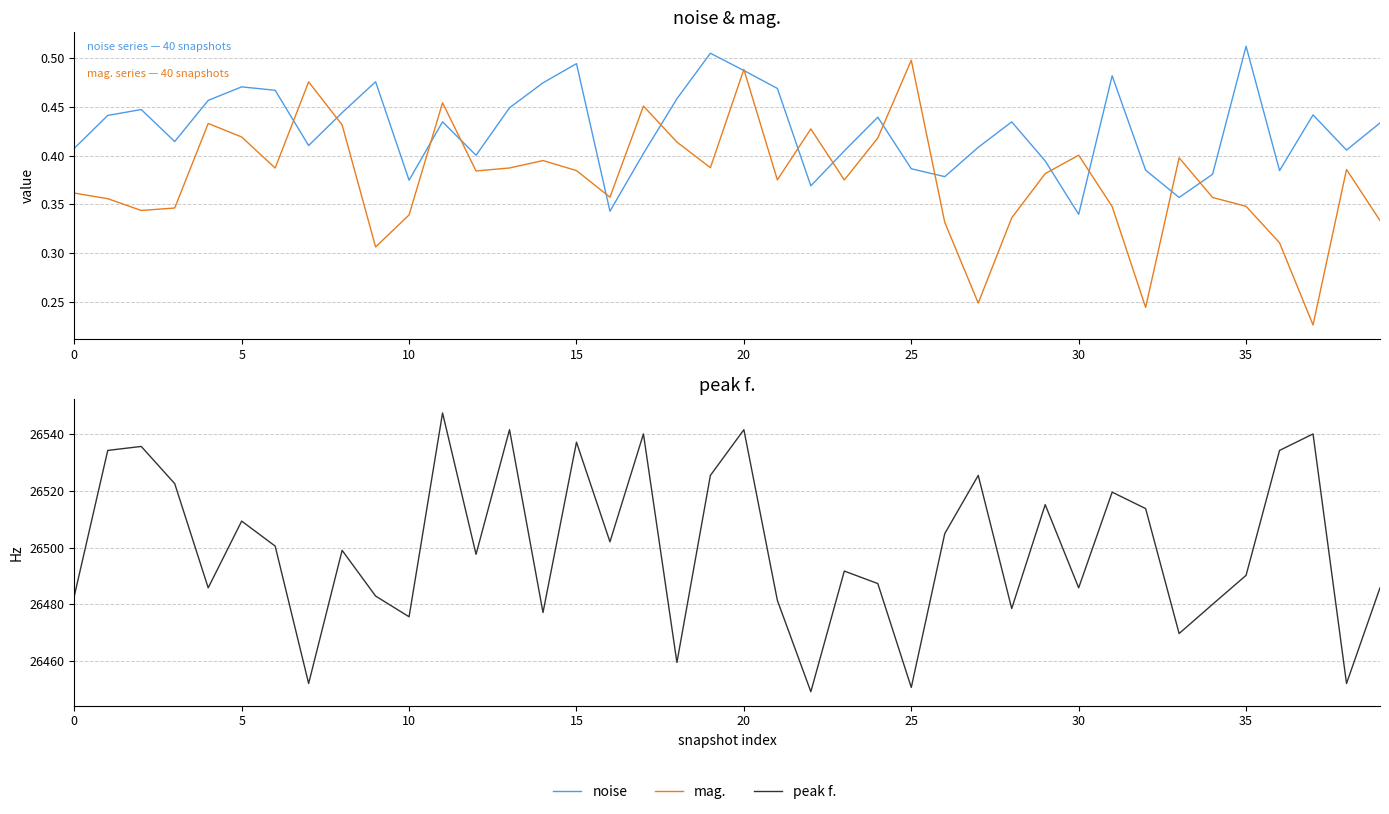

In peak f., how many points are lower than both neighbors (excluding endpoints)?

13